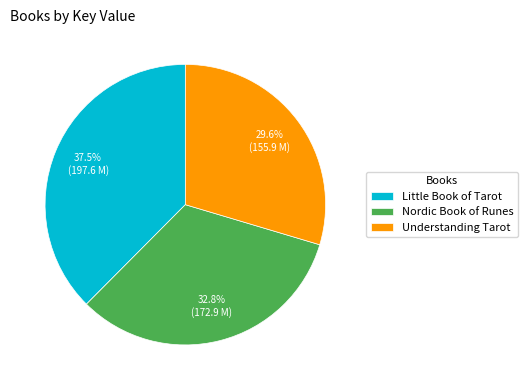

Does any single category account for the majority?

No